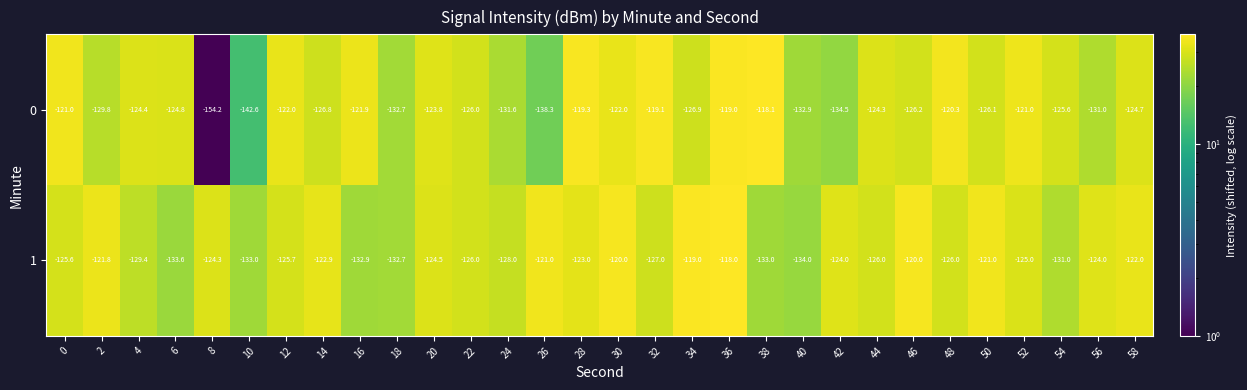

What is the approximate value of 0 at 16?

-121.9